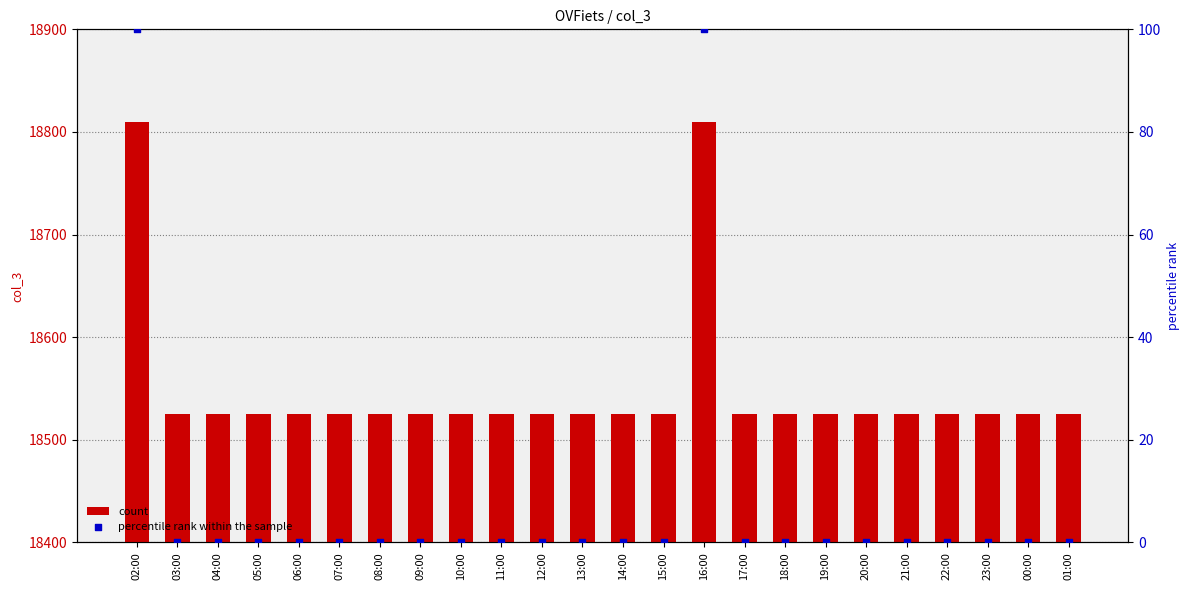

Which series reaches the minimum Y coordinate?

percentile rank within the sample